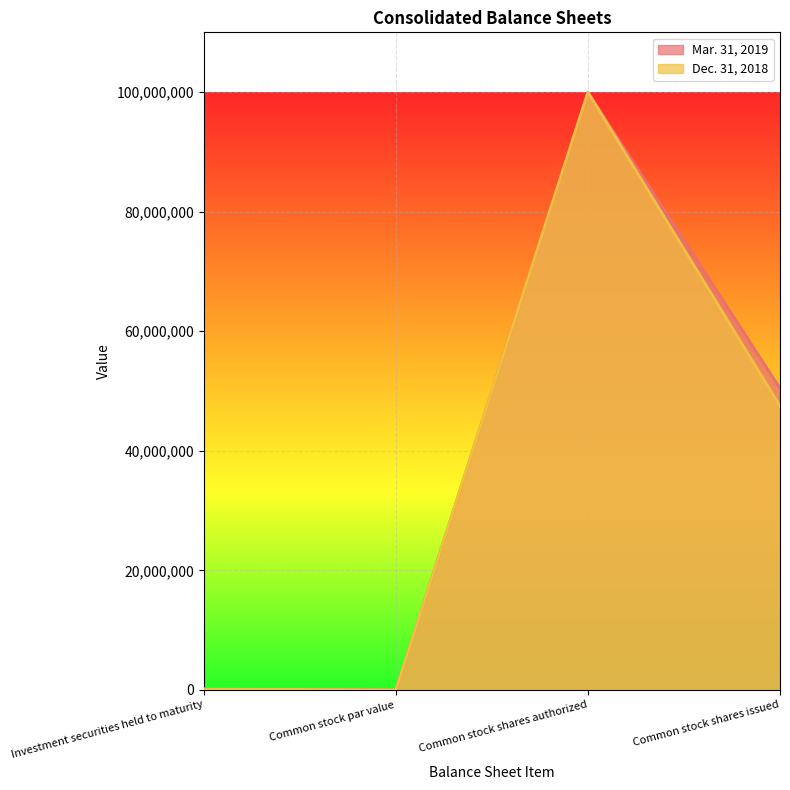

Reading right to left, extract all data points from this chart.

Mar. 31, 2019: 50435663	100000000	0	158219
Dec. 31, 2018: 47486250	100000000	0	150932